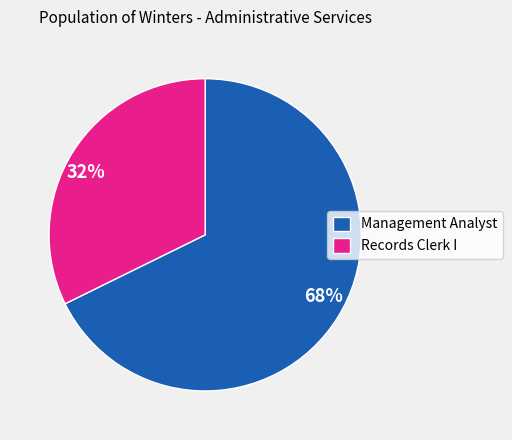

Is the sum of Records Clerk I and Management Analyst greater than half?

Yes